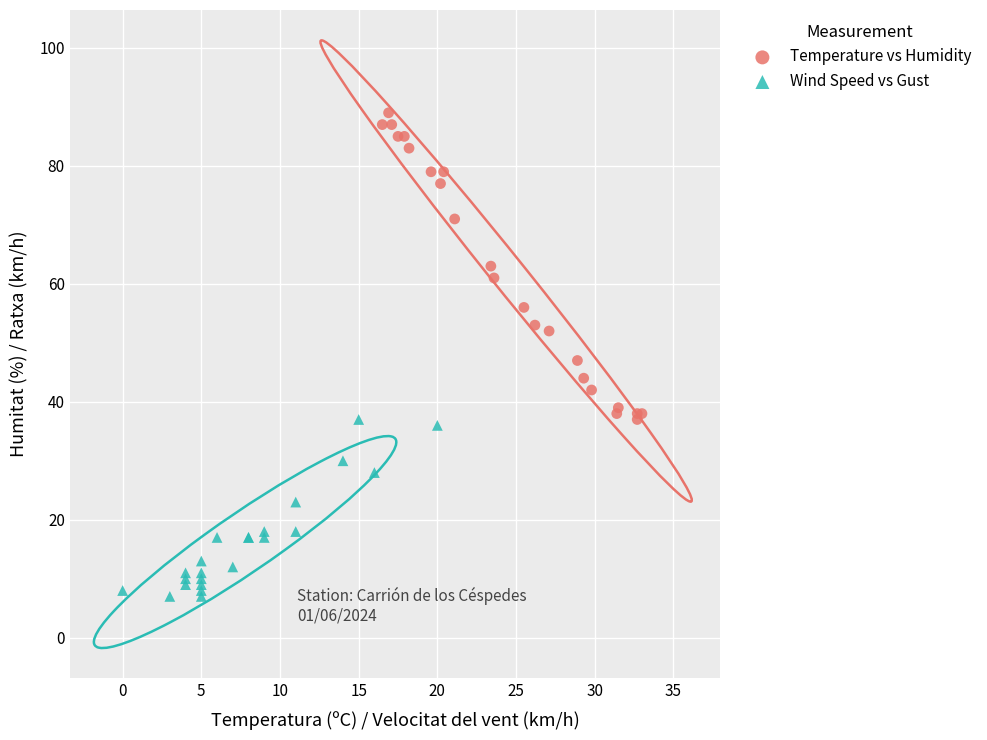

Which series contains the lowest Y value?

Wind Speed vs Gust